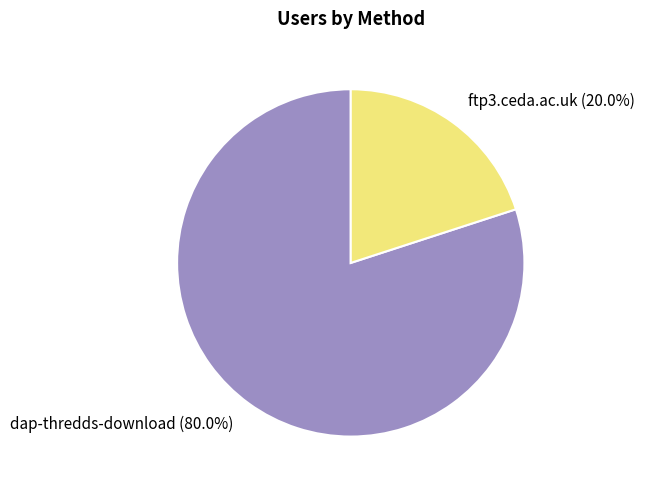

To the nearest percent, what portion does ftp3.ceda.ac.uk represent?

20%